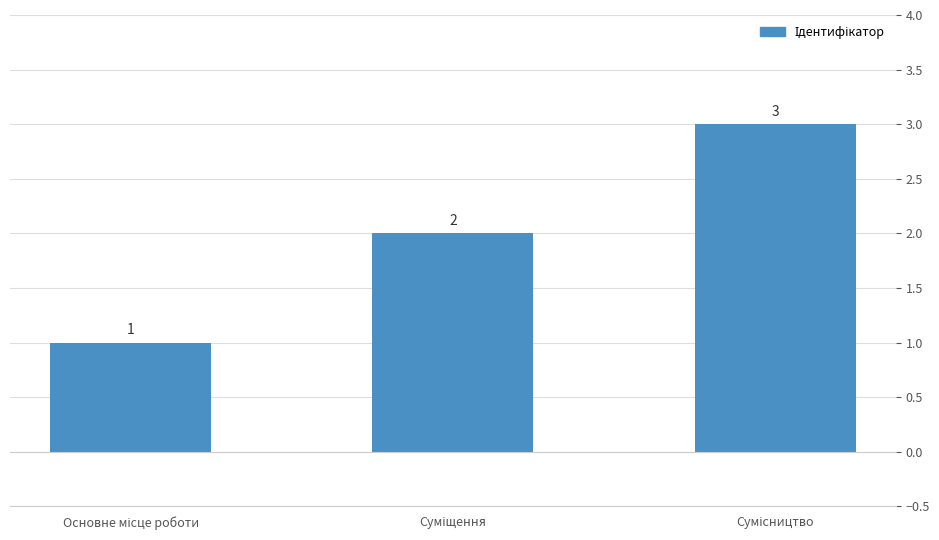

Are the bars grouped side by side (vs. stacked)?

No